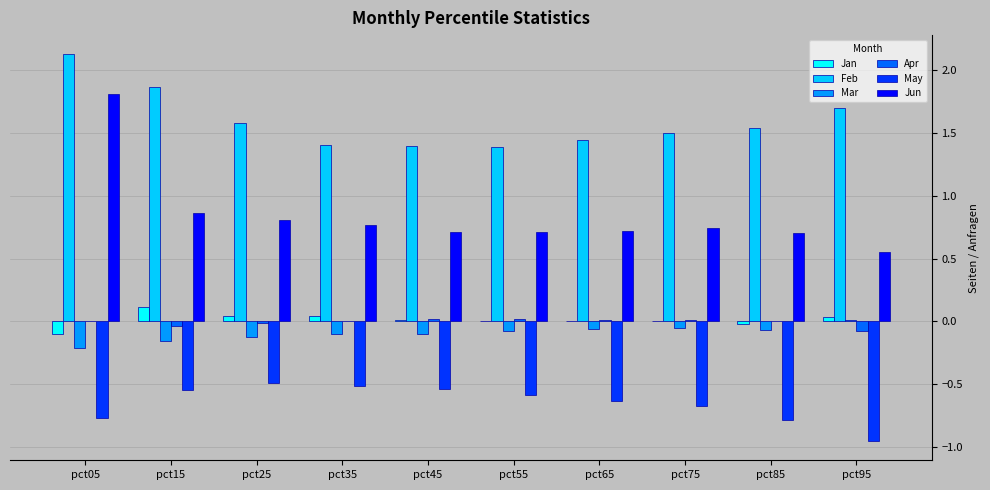

How many Feb values are between 1 and 2?

9